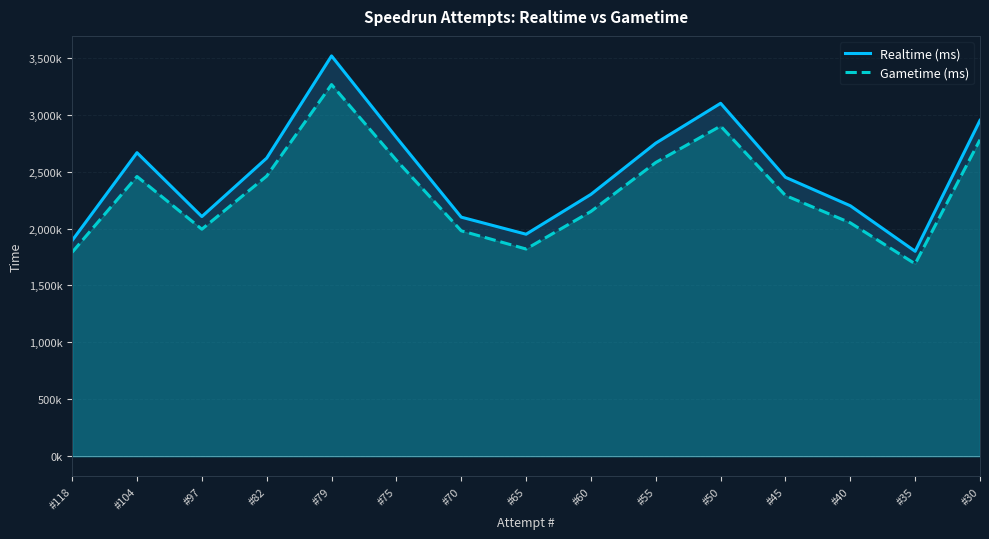

At which category does Realtime (ms) reach its first local peak?

#104